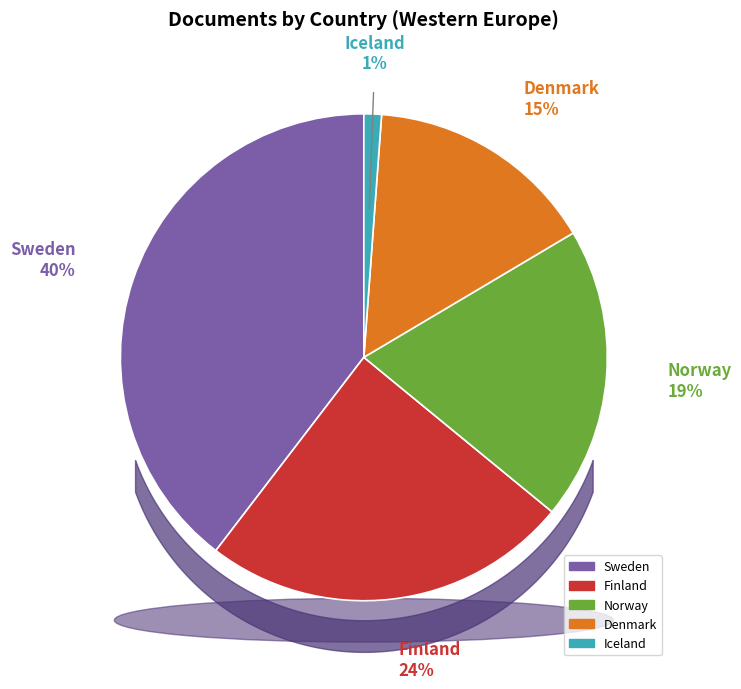

How many slices are in this pie chart?

5